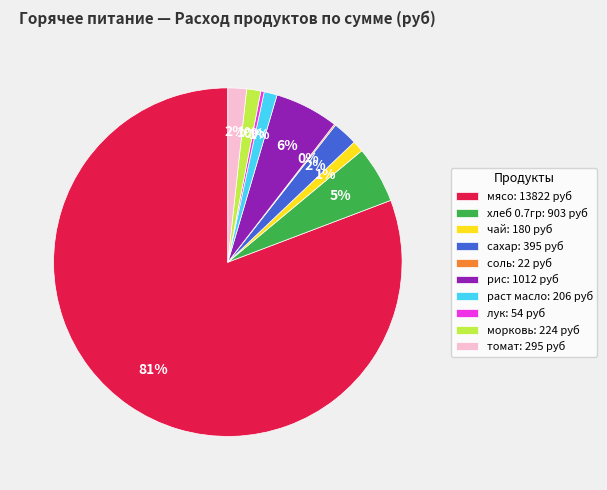

To the nearest percent, what is the average slice percentage?

10%